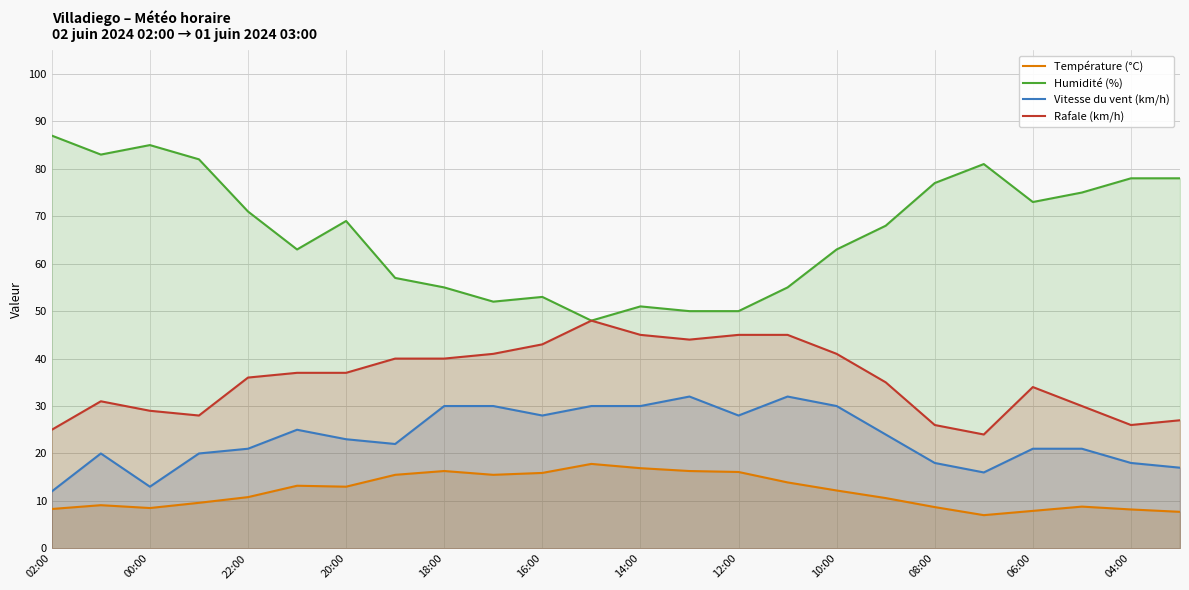

How many distinct data groups are displayed?

4